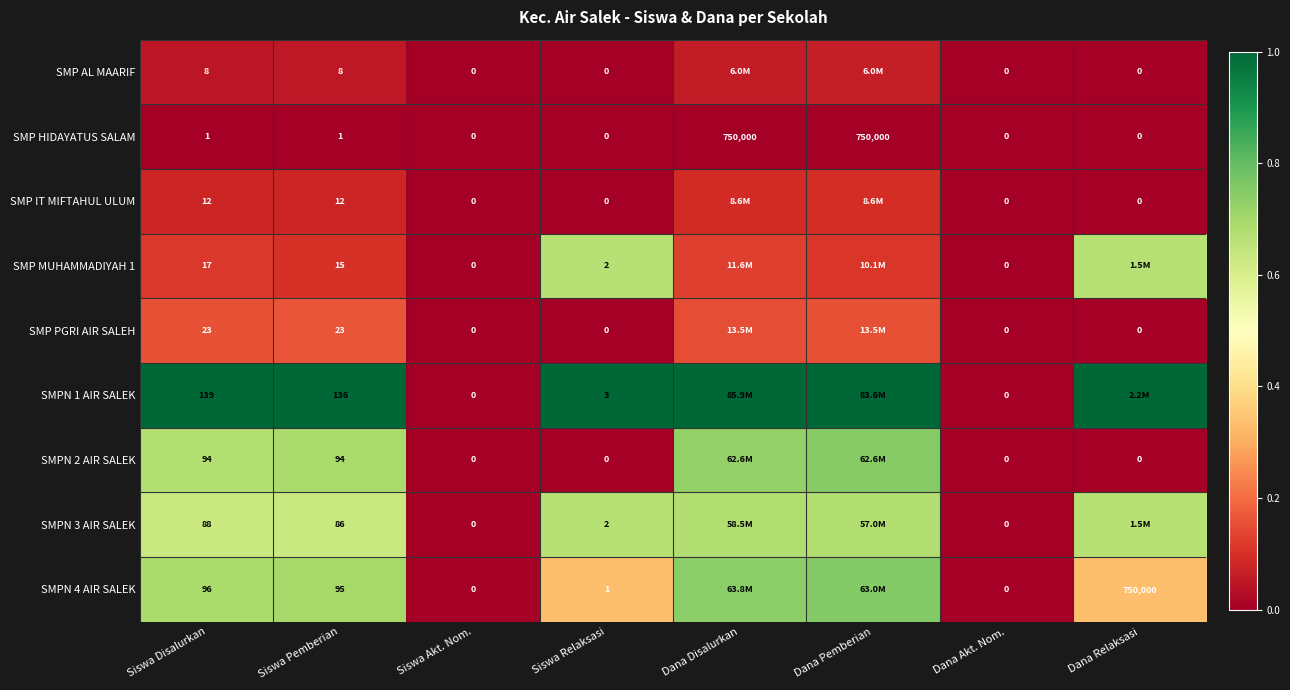

How many positive values does the SMP HIDAYATUS SALAM series have?

4